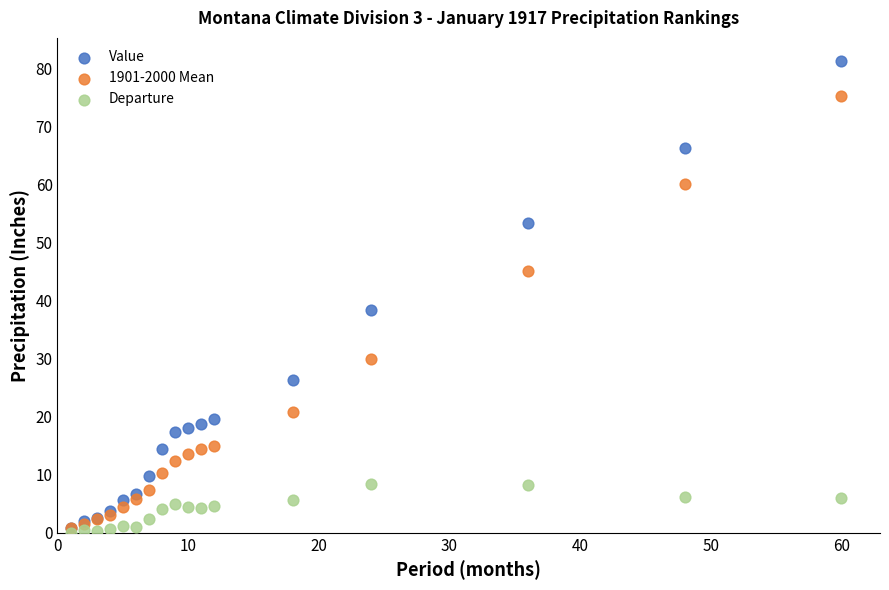

Across all series, what Y value is closest to 40?

38.3